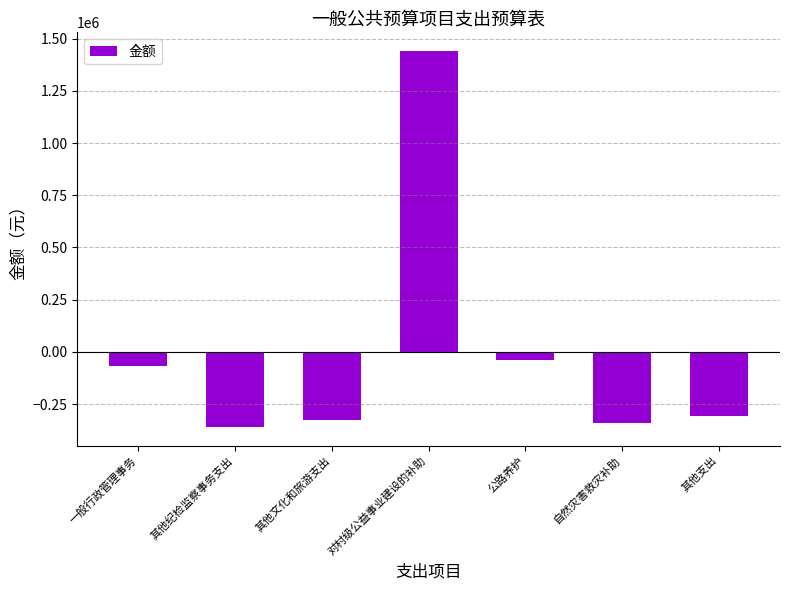

What position from the left is 一般行政管理事务?

1